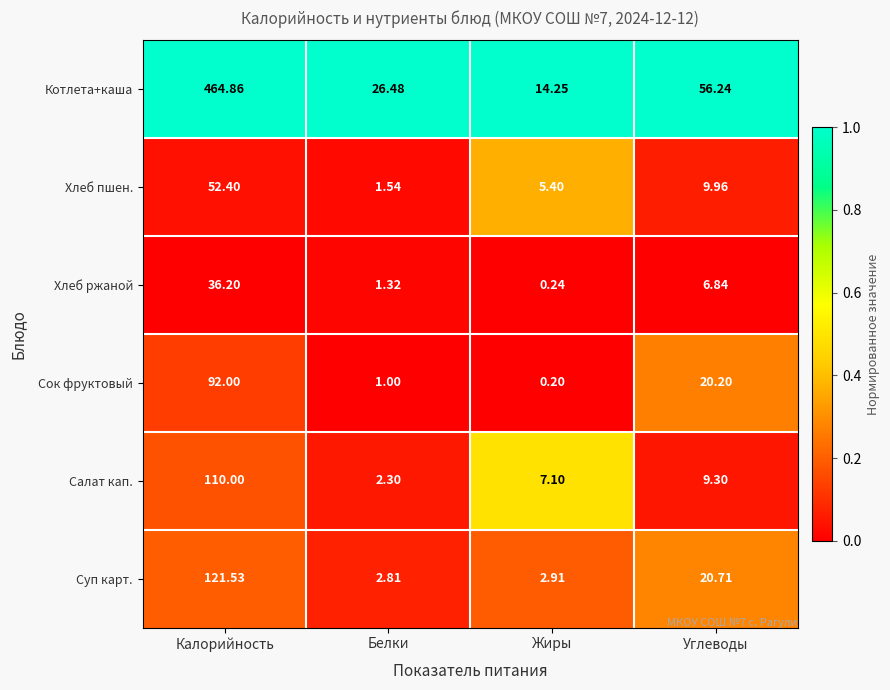

Which label corresponds to the largest value in the chart?

Калорийность